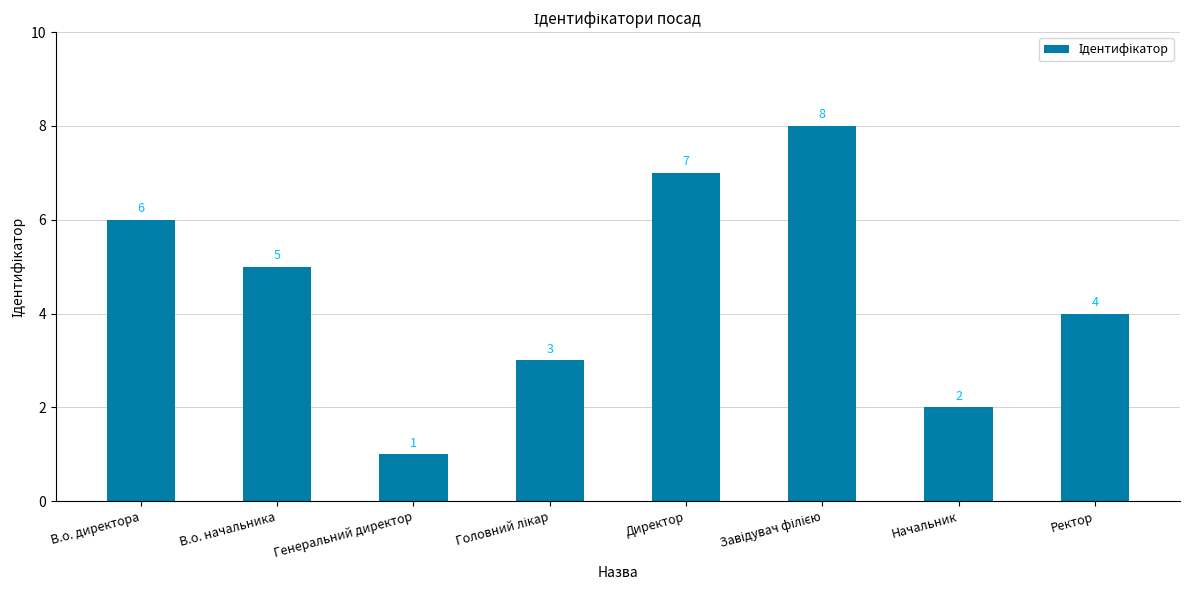

The value at В.о. директора is 6. True or false?

True